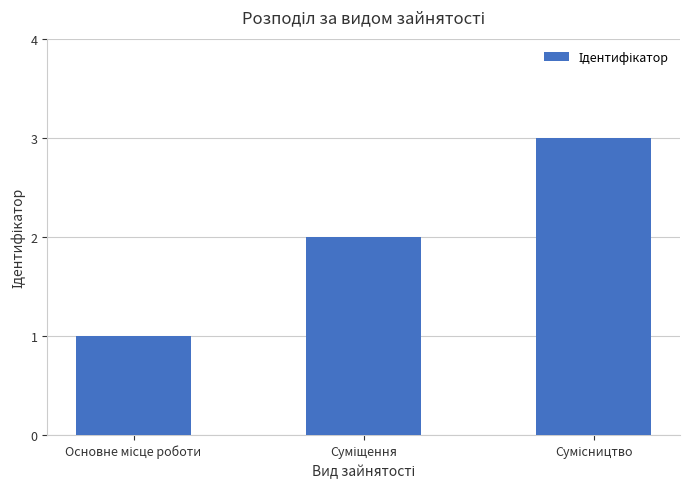

What is the maximum value shown in the chart?

3